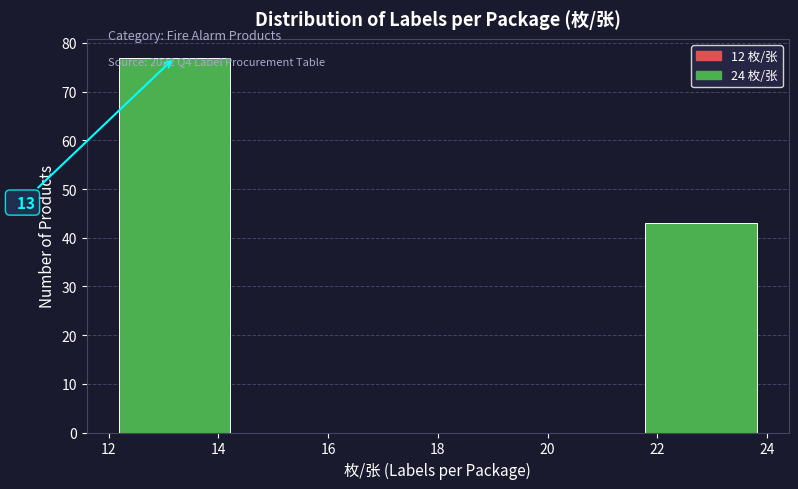

Over which range of the x-axis is the bar tallest?

12.0 to 14.4